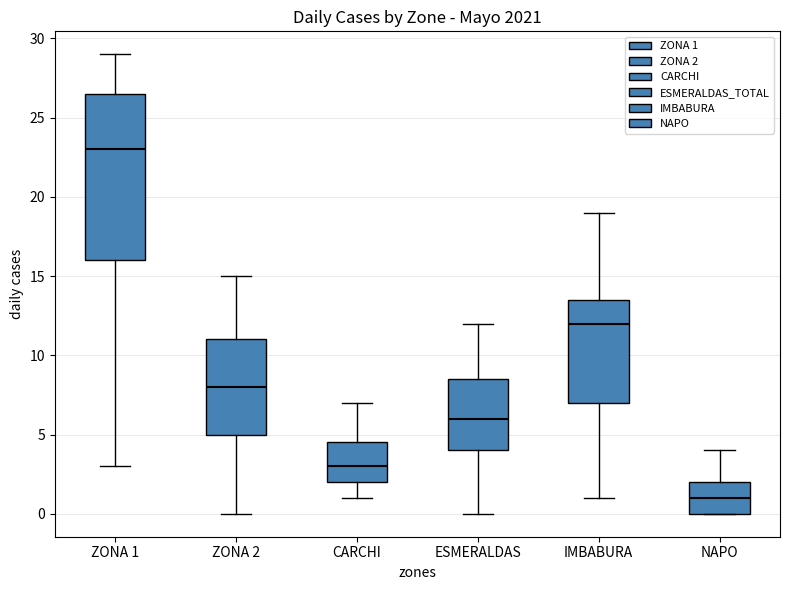

Reading left to right, transcribe this box plot: for each box, give where its median line is, the range the box spans, and where its two whiskers end, as read against the y-axis. The values are not printed on the chart, so give them approximately, as read against the axis.

ZONA 1: median 23.0, box 16.0 to 26.5, whiskers 3.0 to 29.0
ZONA 2: median 8.0, box 5.0 to 11.0, whiskers 0.0 to 15.0
CARCHI: median 3.0, box 2.0 to 4.5, whiskers 1.0 to 7.0
ESMERALDAS: median 6.0, box 4.0 to 8.5, whiskers 0.0 to 12.0
IMBABURA: median 12.0, box 7.0 to 13.5, whiskers 1.0 to 19.0
NAPO: median 1.0, box 0.0 to 2.0, whiskers 0.0 to 4.0